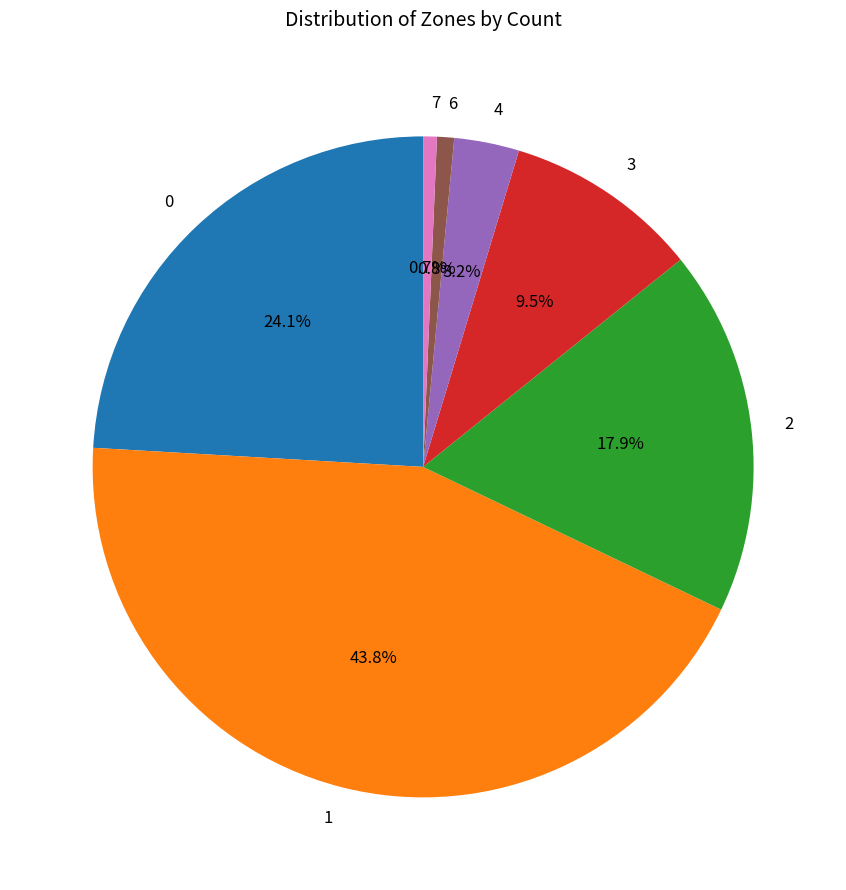

What percentage do 1 and 3 together represent?

53.3%